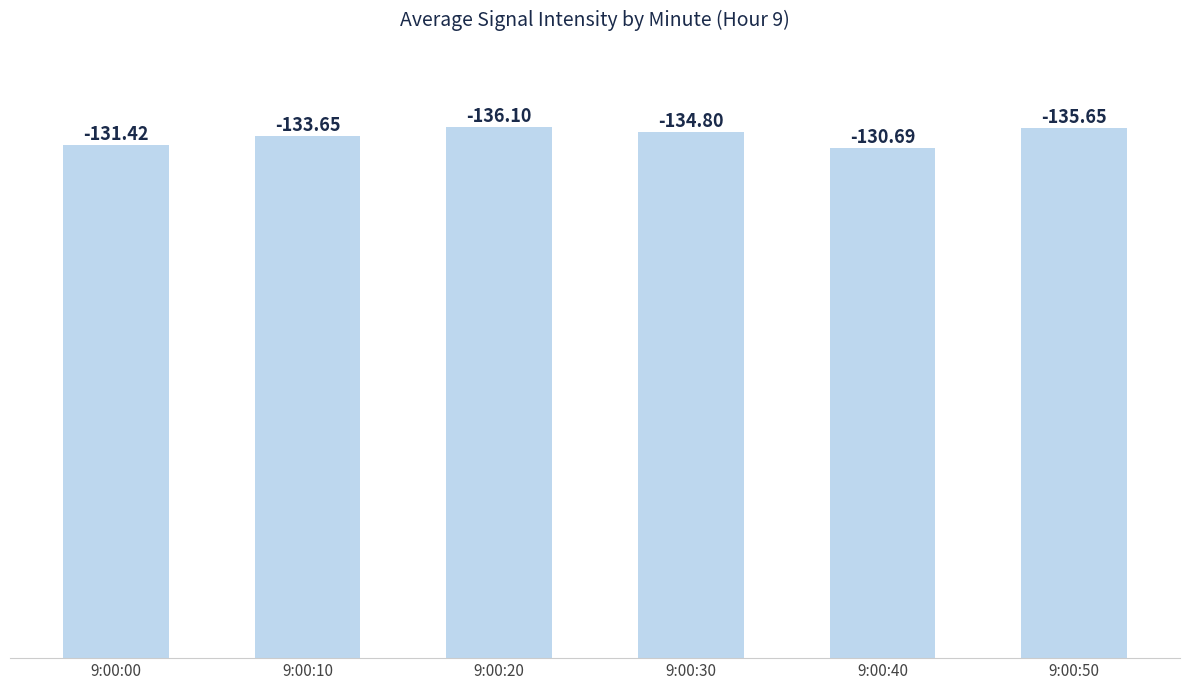

How many bars are there in total?

6